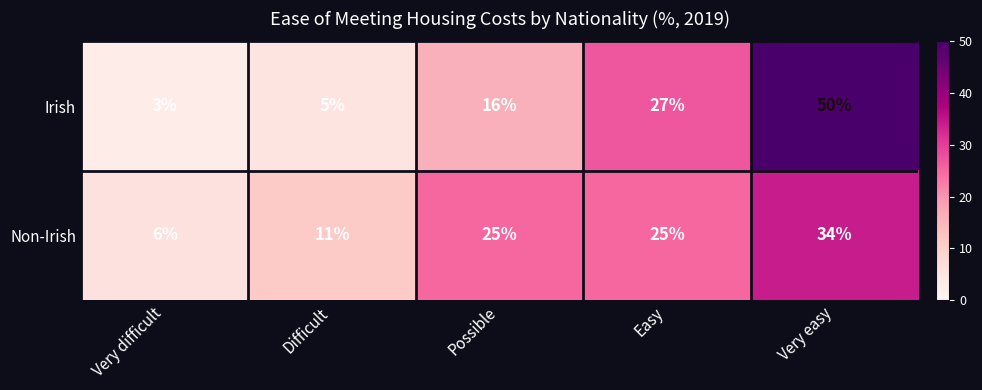

What is the difference between the highest and lowest values at Easy?

2